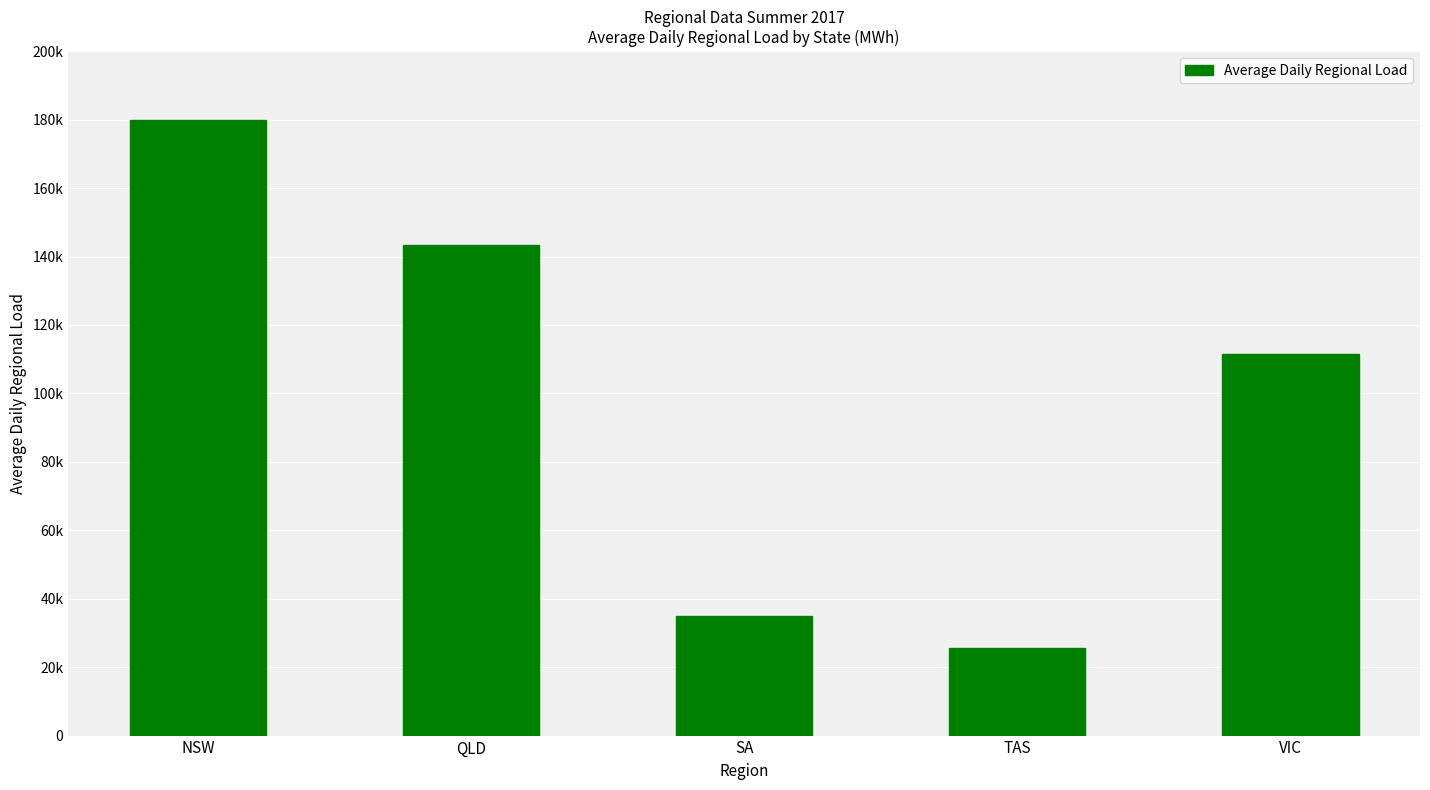

True or false: the data shows 11328 at TAS.

False